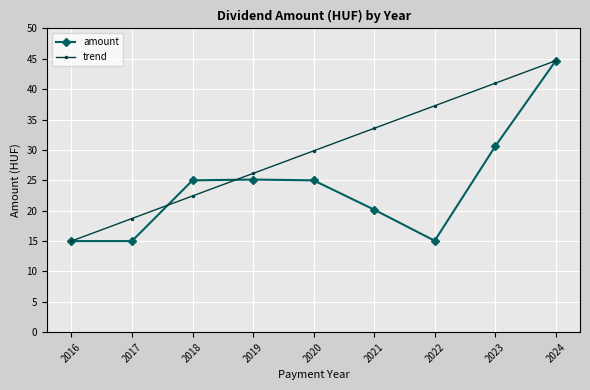

Is this an area chart (filled region under the line)?

No